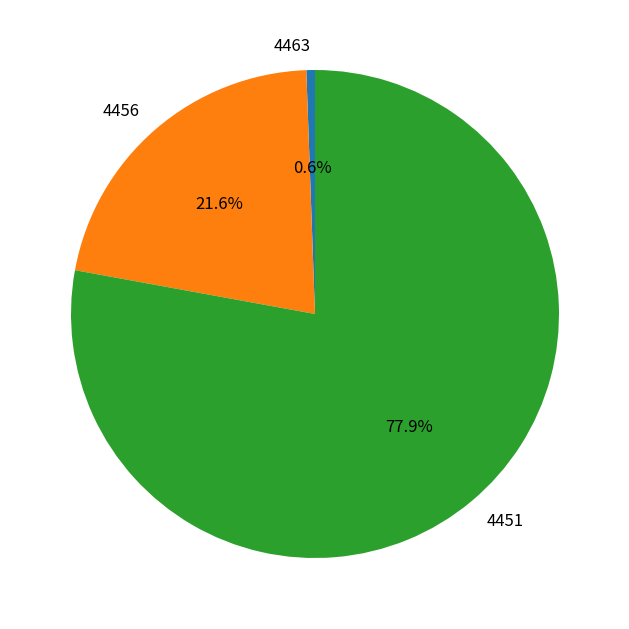

To the nearest percent, what is the average slice percentage?

33%